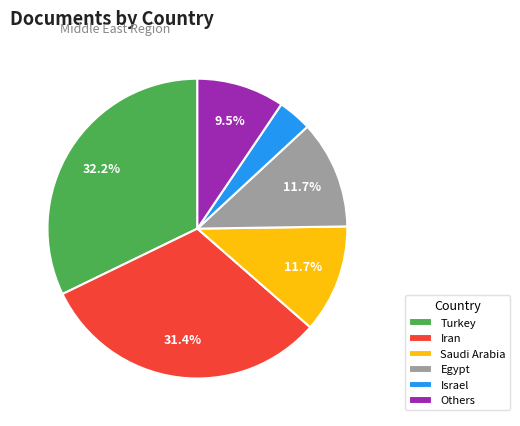

Does any single category account for the majority?

No